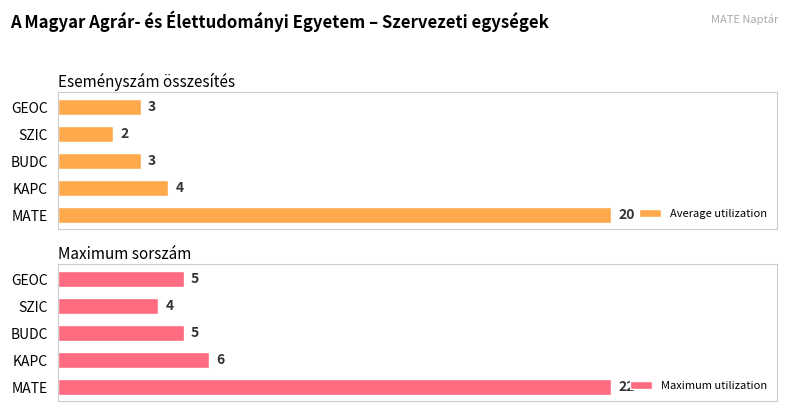

What is the maximum value shown in the chart?

22